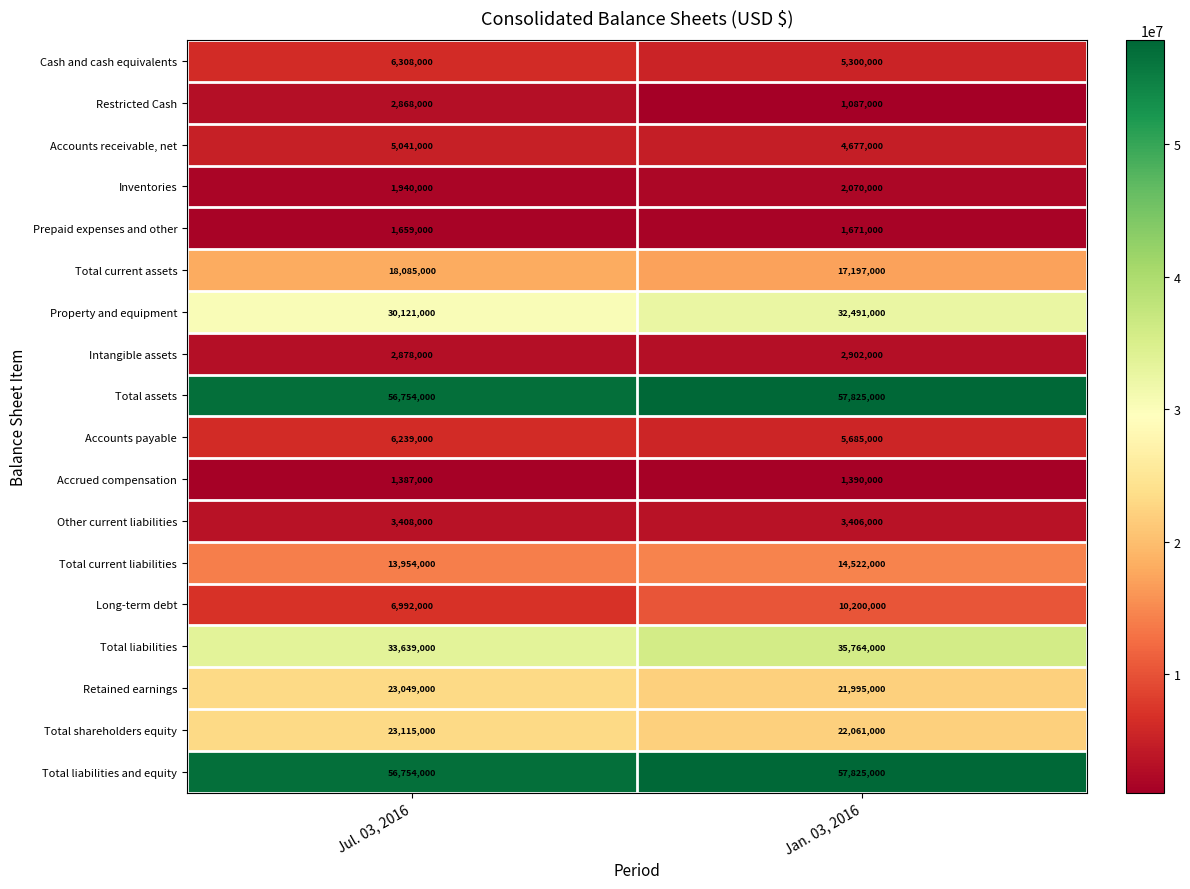

Which series has the widest spread of values?

Long-term debt